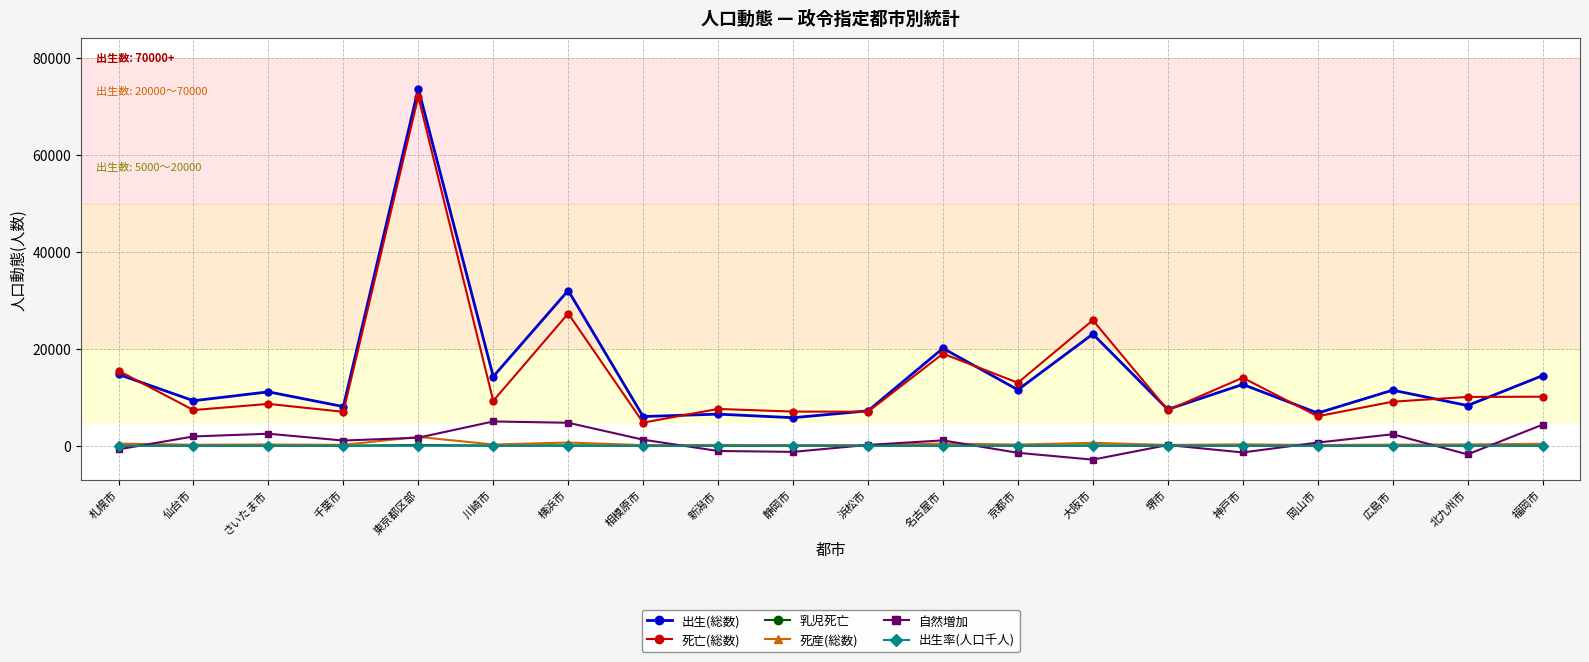

Which category has the lowest value across all series?

大阪市